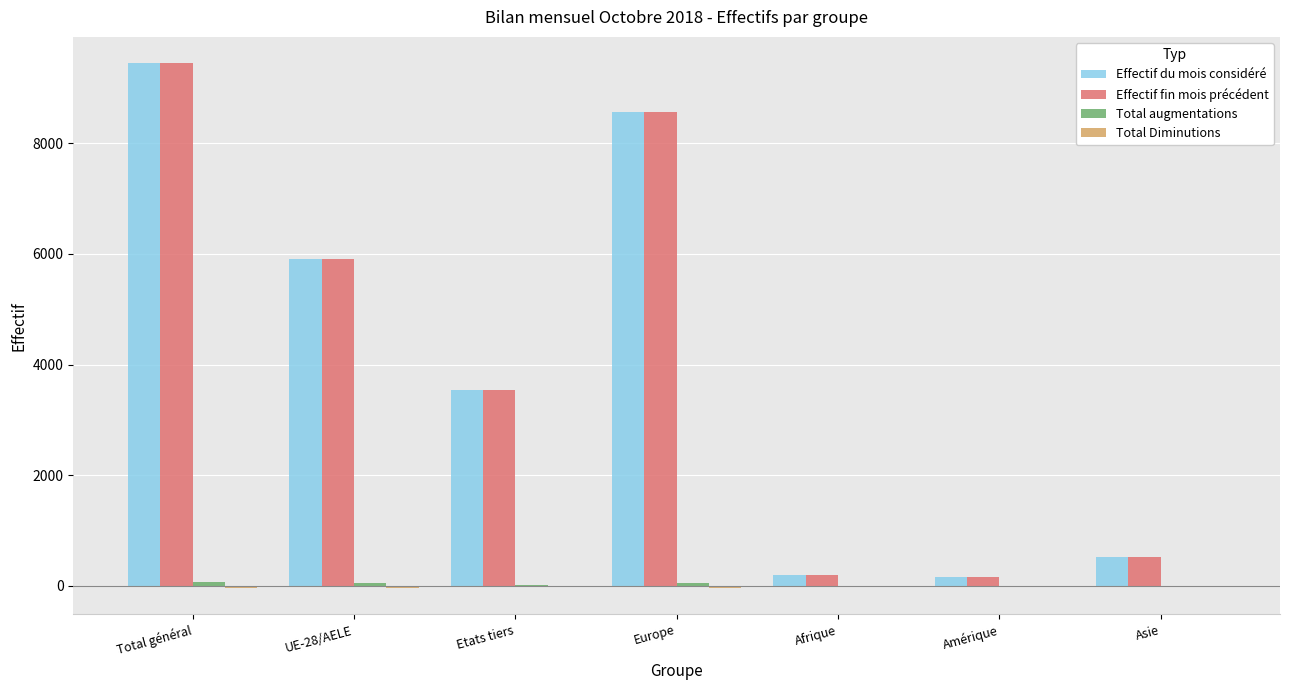

What is the maximum value shown in the chart?

9446